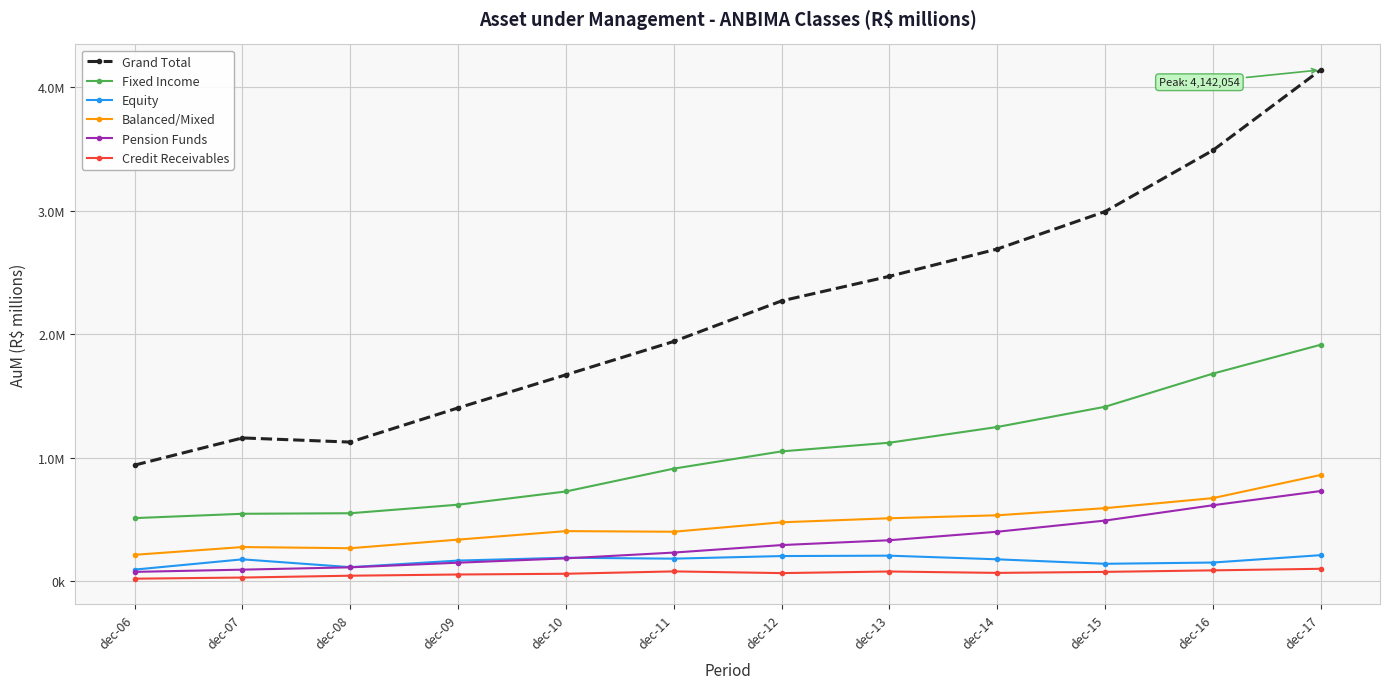

Reading left to right, extract all data points from this chart.

Grand Total: 939616.5	1159901.2	1126095.3	1403101.2	1671284.3	1941387.1	2270189.0	2469352.2	2690611.5	2993917.6	3490191.4	4142053.5
Fixed Income: 510238.3	545333.9	549651.5	618919.6	726095.2	911217.9	1050899.3	1121208.1	1248426.2	1412423.0	1680912.3	1914884.0
Equity: 92988.6	176141.3	112768.8	166119.3	189179.7	181582.8	202727.6	205861.2	176332.7	140098.7	150190.7	209931.7
Balanced/Mixed: 212877.1	275705.2	266191.2	335970.1	404879.6	399741.2	476242.6	508924.5	533126.0	590819.9	672160.3	859832.4
Pension Funds: 74535.8	92560.1	111380.5	148969.3	184072.6	230951.9	291739.0	330907.0	399780.9	490246.8	614441.5	729757.3
Credit Receivables: 19330.2	28688.4	43523.4	53288.3	59432.0	78431.3	64606.9	77546.0	66303.5	74547.9	86823.6	99549.4